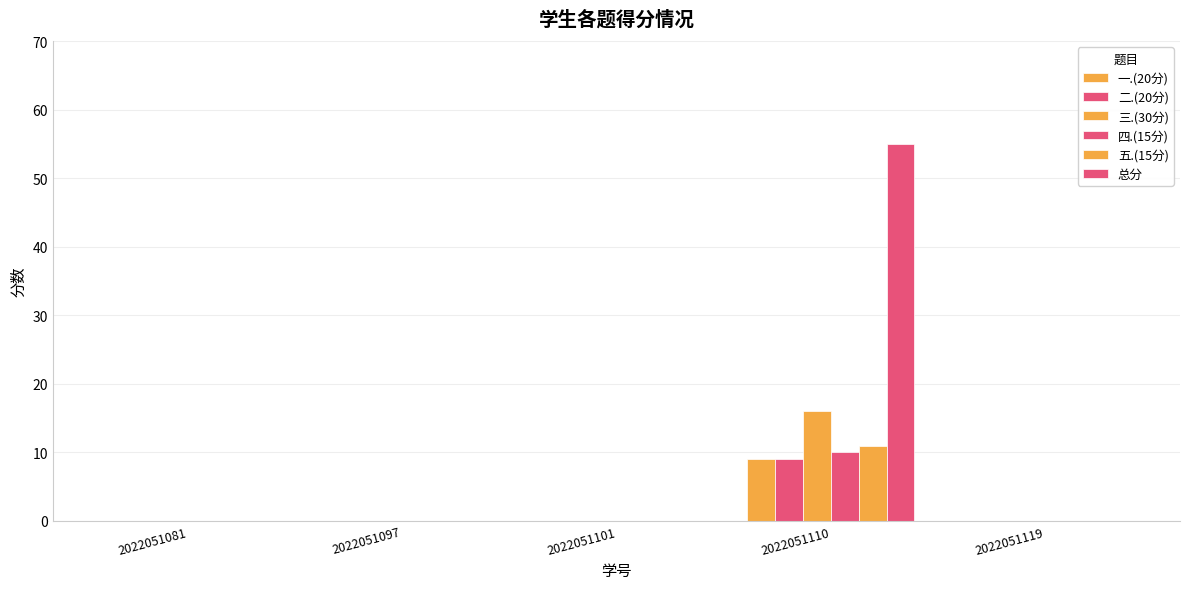

How many series are shown in this chart?

6